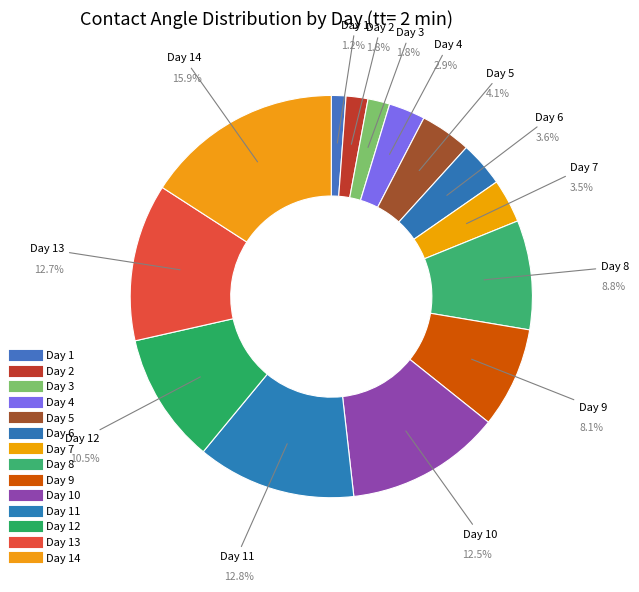

How many segments does this pie chart have?

14